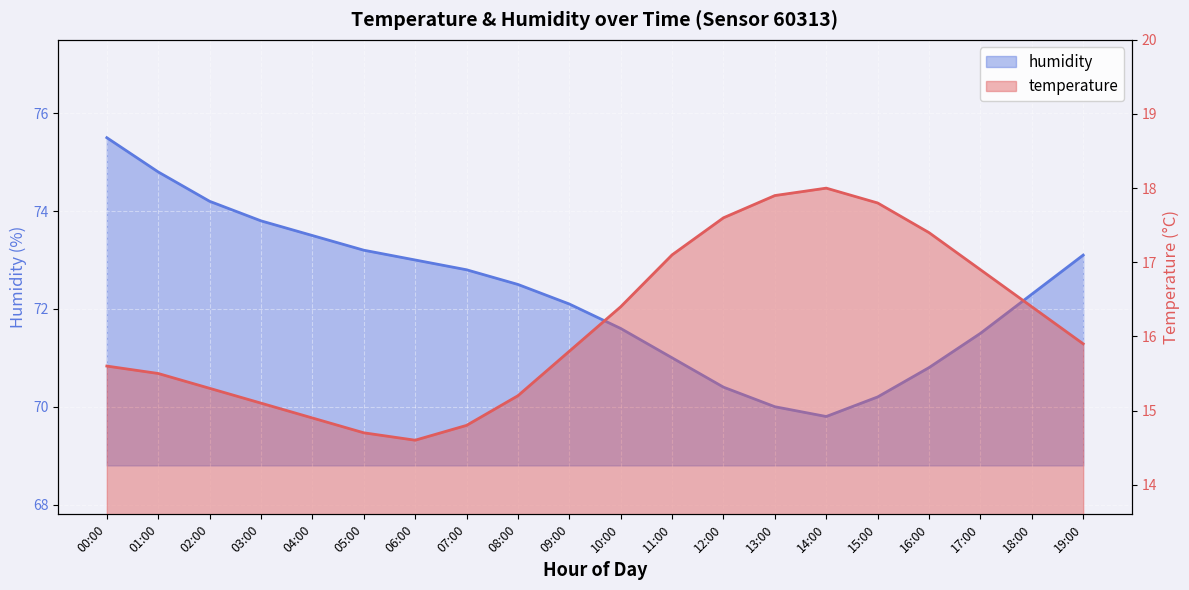

What position from the left is 14:00?

15